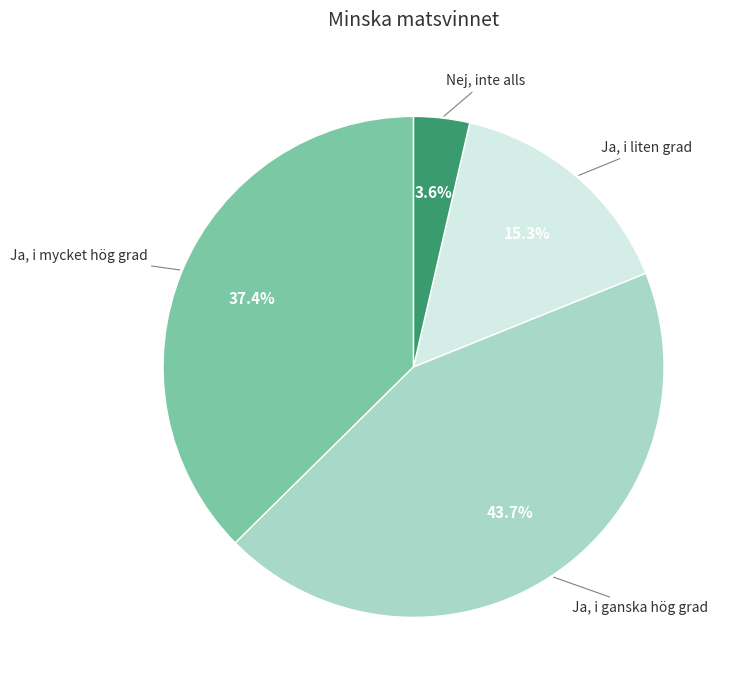

Is there any slice that represents more than half of the pie?

No